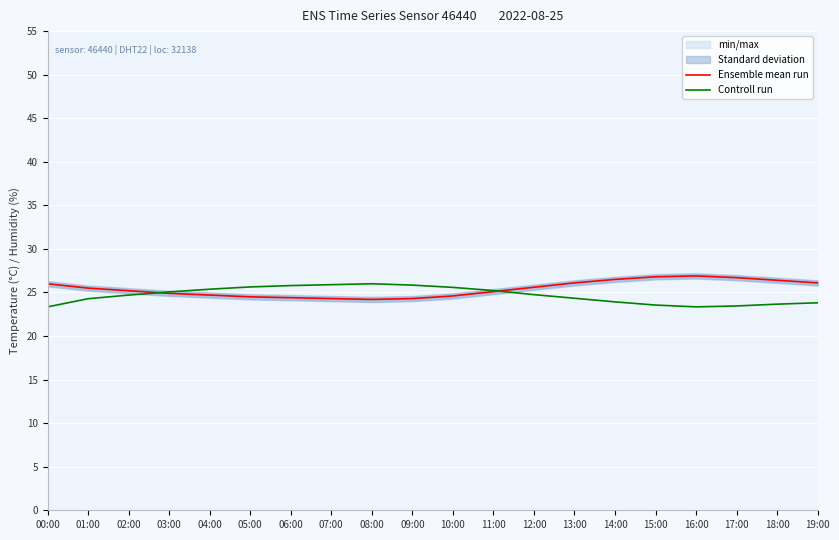

Read the Ensemble mean run value at 10:00.

24.6